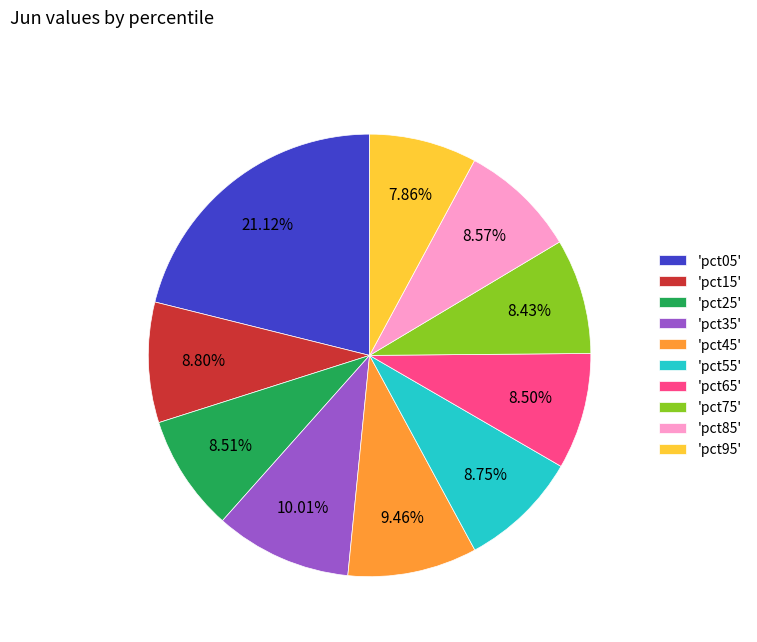

Do 'pct05' and 'pct65' together represent more than half of the pie?

No